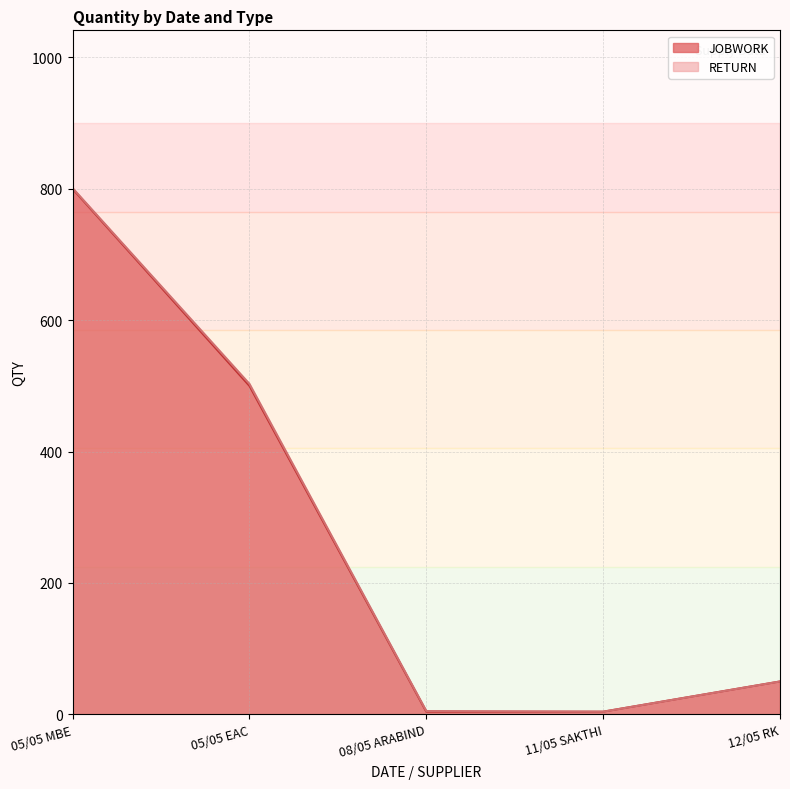

How many data points are above 50?

2